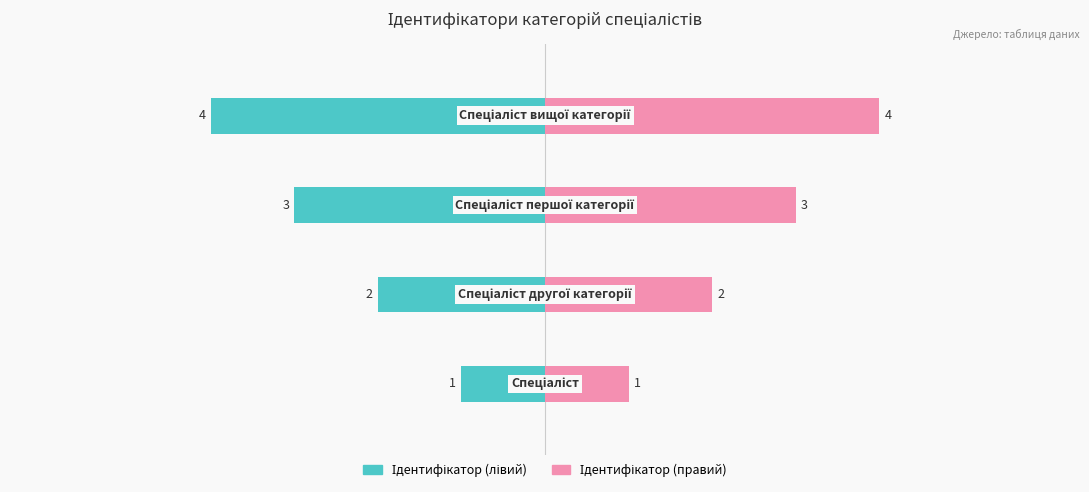

What are all the series names shown in the legend?

Ідентифікатор (лівий), Ідентифікатор (правий)